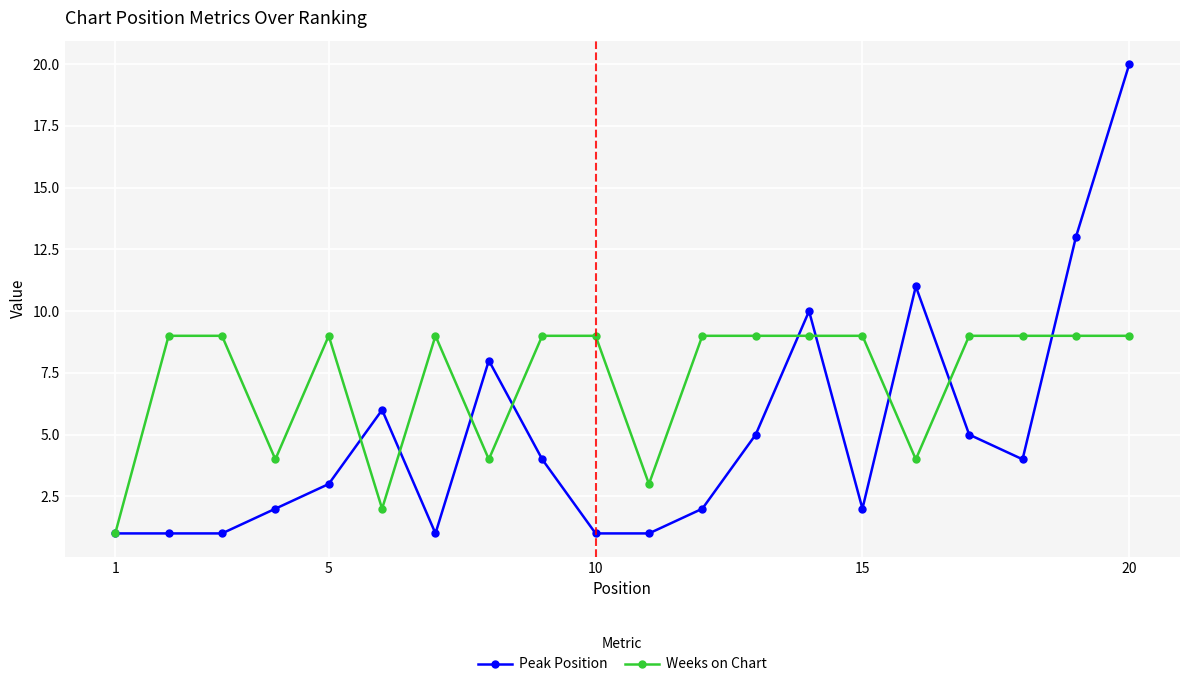

Which series has the widest spread of values?

Peak Position